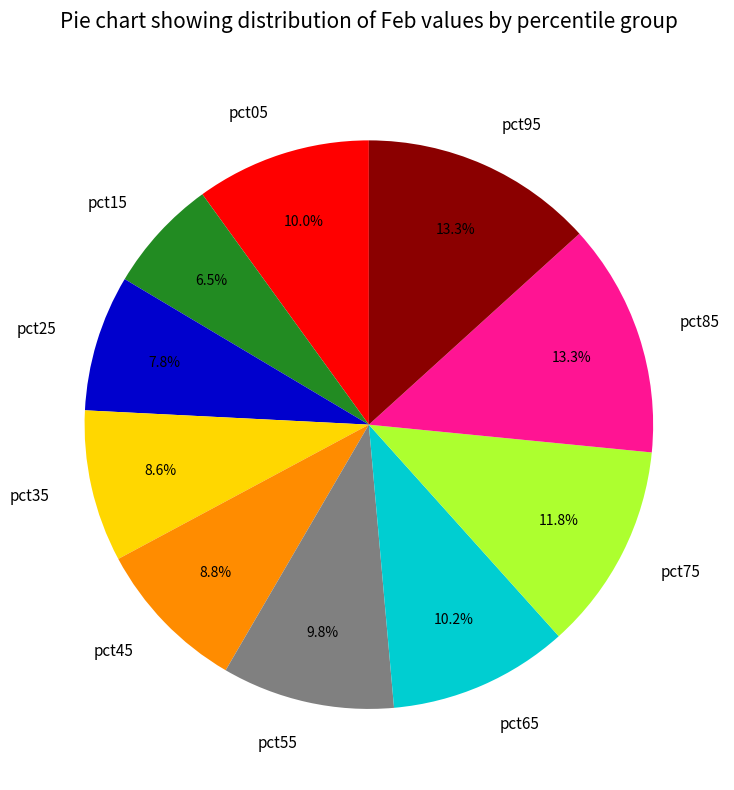

How many segments does this pie chart have?

10